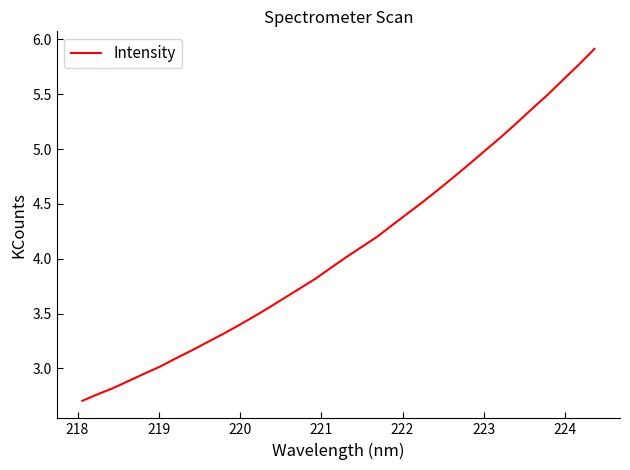

What is the average value?

4.1